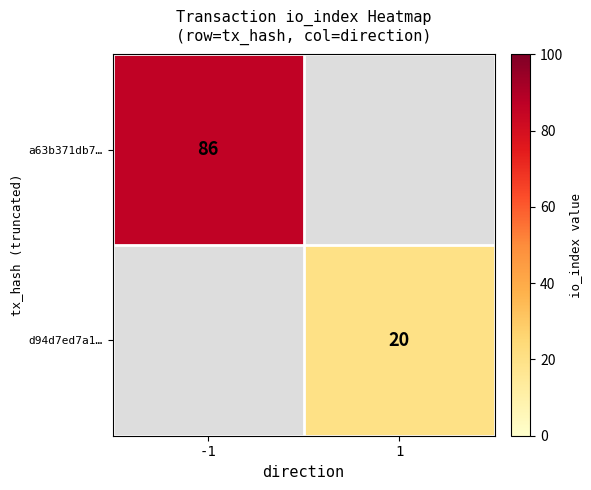

The value of d94d7ed7a1… at 1 is 20. True or false?

True